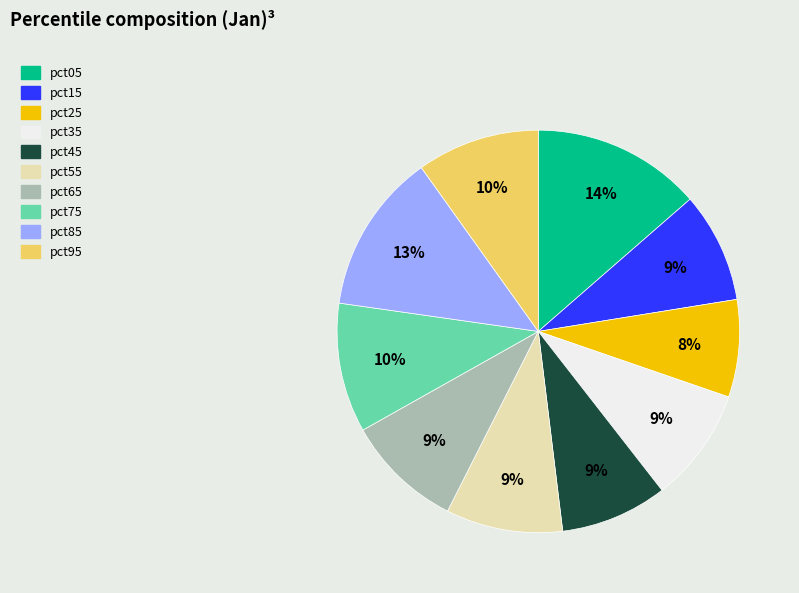

Is the sum of pct75 and pct65 greater than half?

No